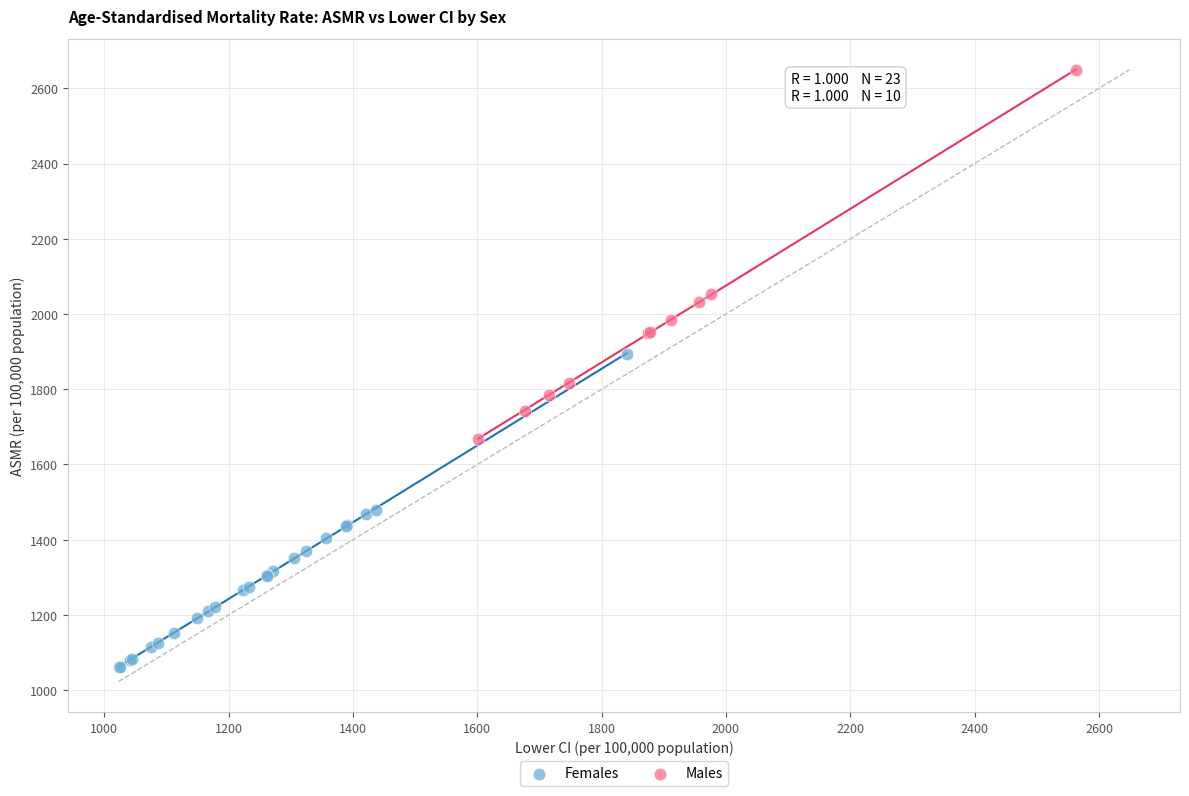

Which series reaches the maximum Y coordinate?

Males